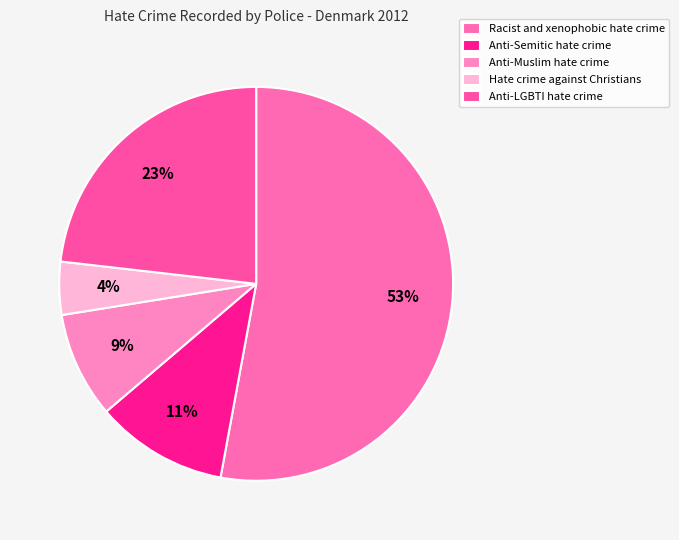

Which has a higher value, Anti-Muslim hate crime or Hate crime against Christians?

Anti-Muslim hate crime